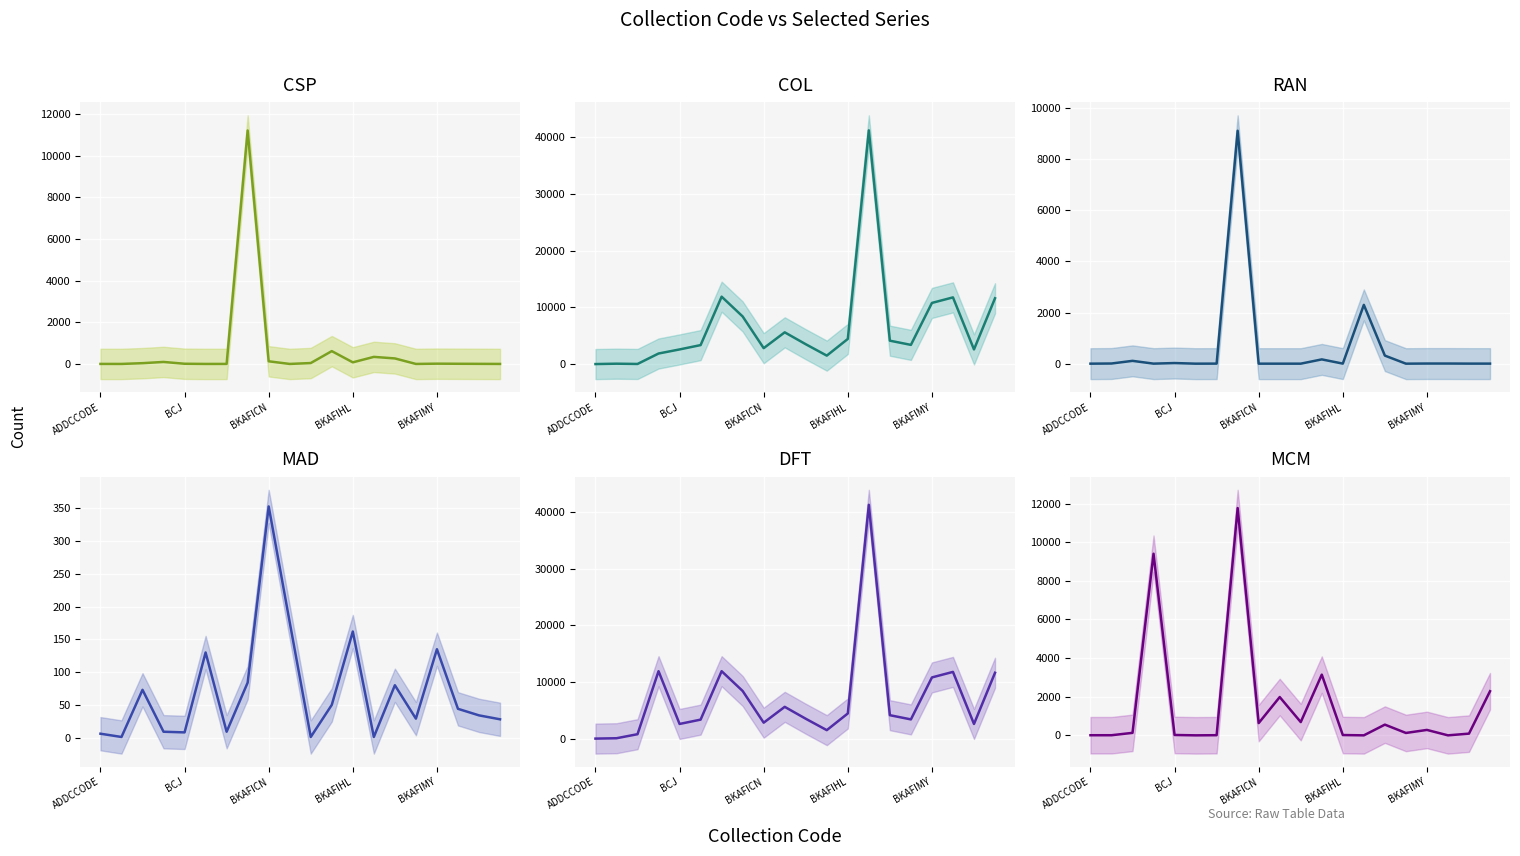

Rank the series at BKAFIHL from lowest to highest value.

RAN, MCM, CSP, MAD, COL, DFT